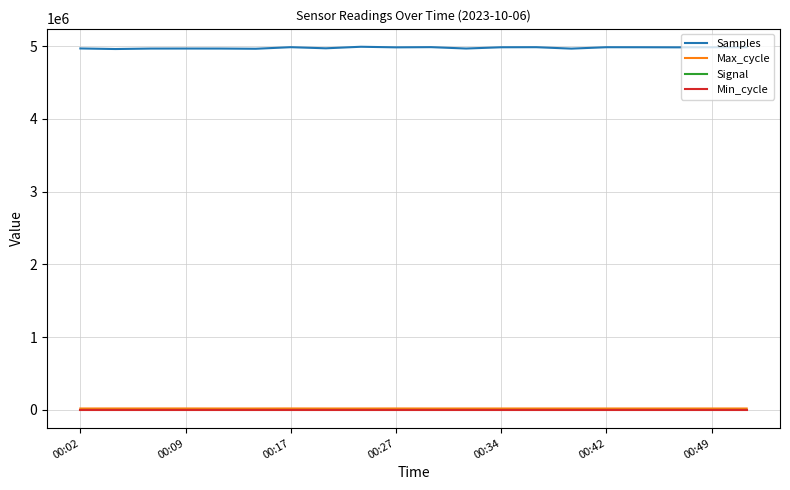

Which series has the largest range (max minus min)?

Samples